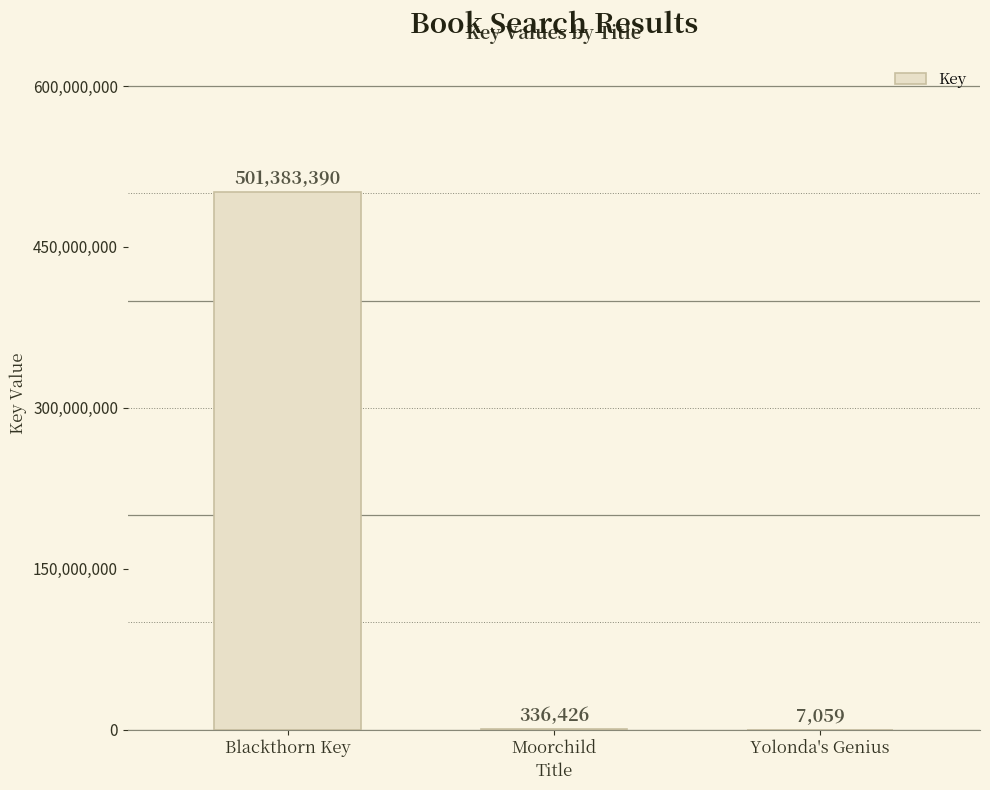

Is it true that the value at Yolonda's Genius is 7059?

True